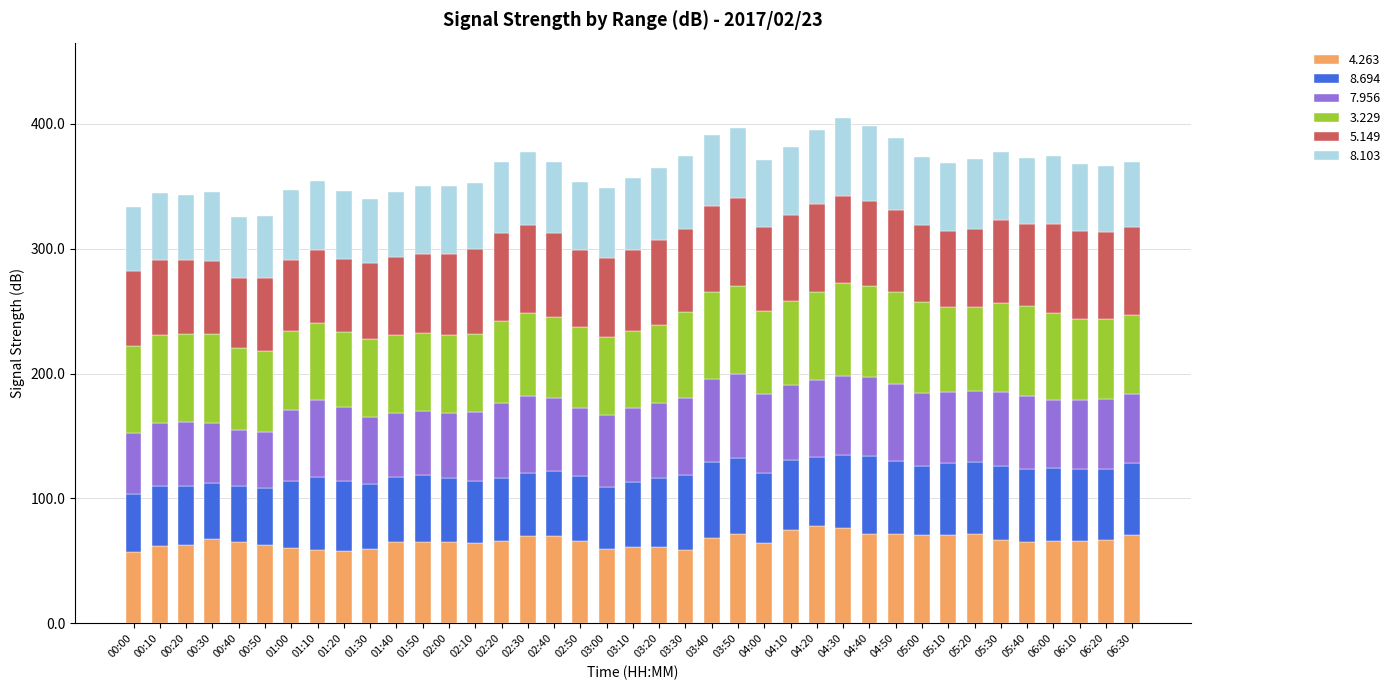

What is the total value across all series at 00:00?

333.0